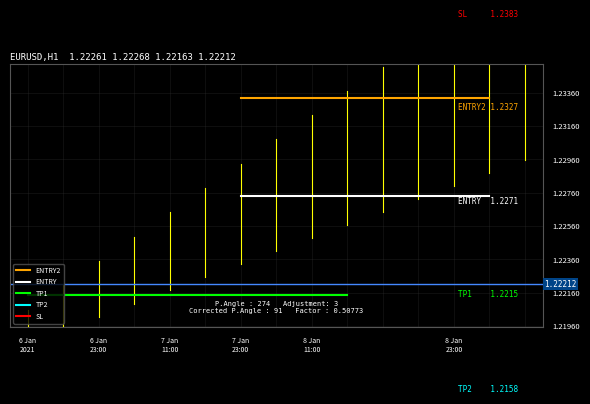

What is the average value of the ENTRY level series?

1.2